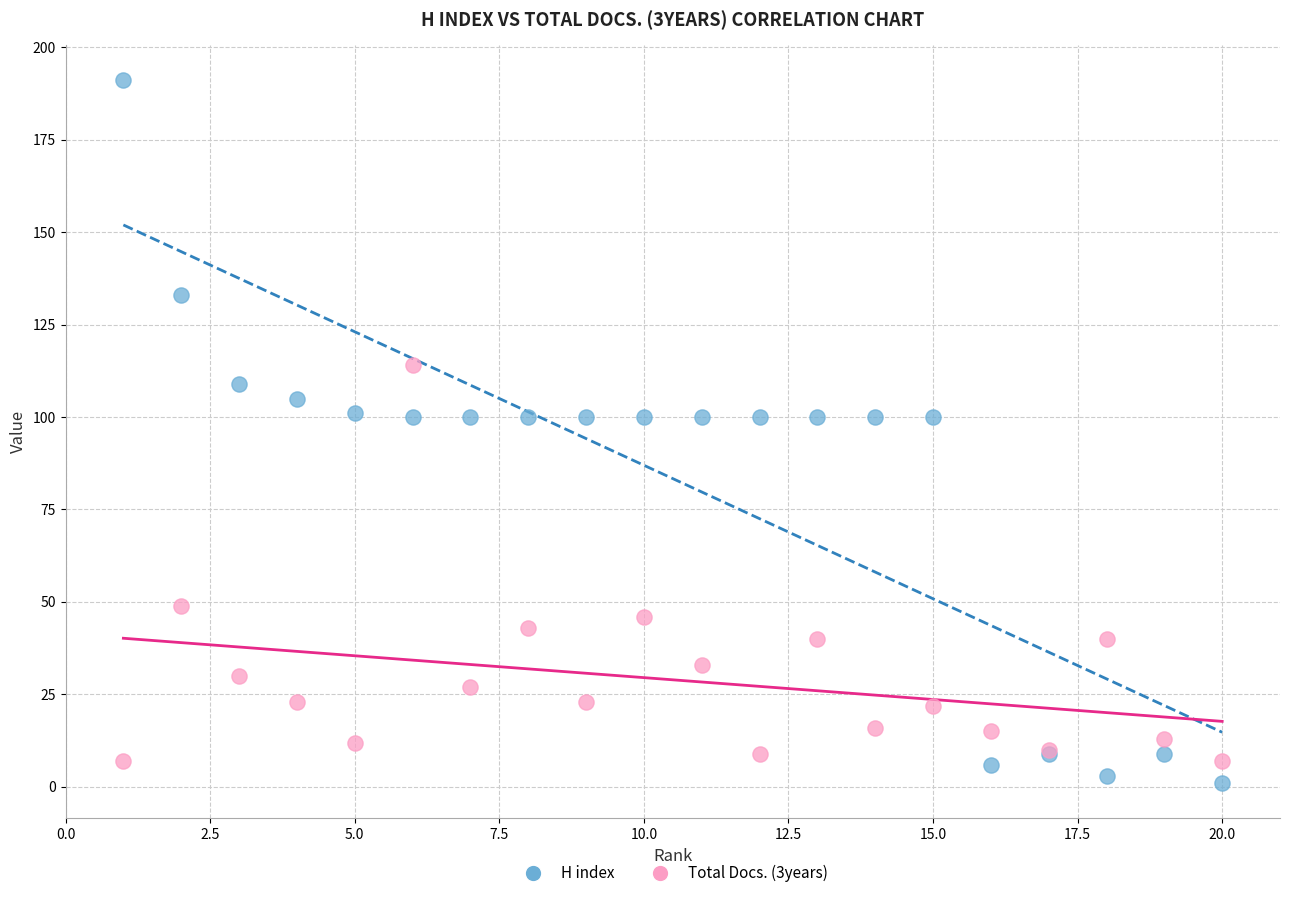

Which series has the largest Y range (max minus min)?

H index